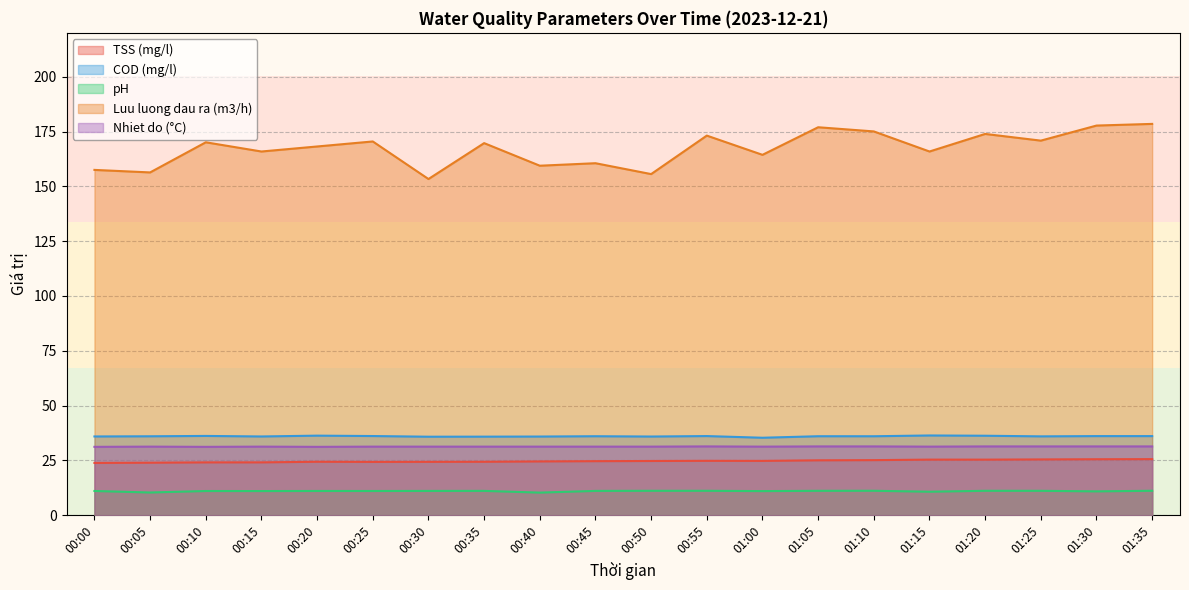

True or false: TSS (mg/l) and COD (mg/l) intersect in this chart.

False